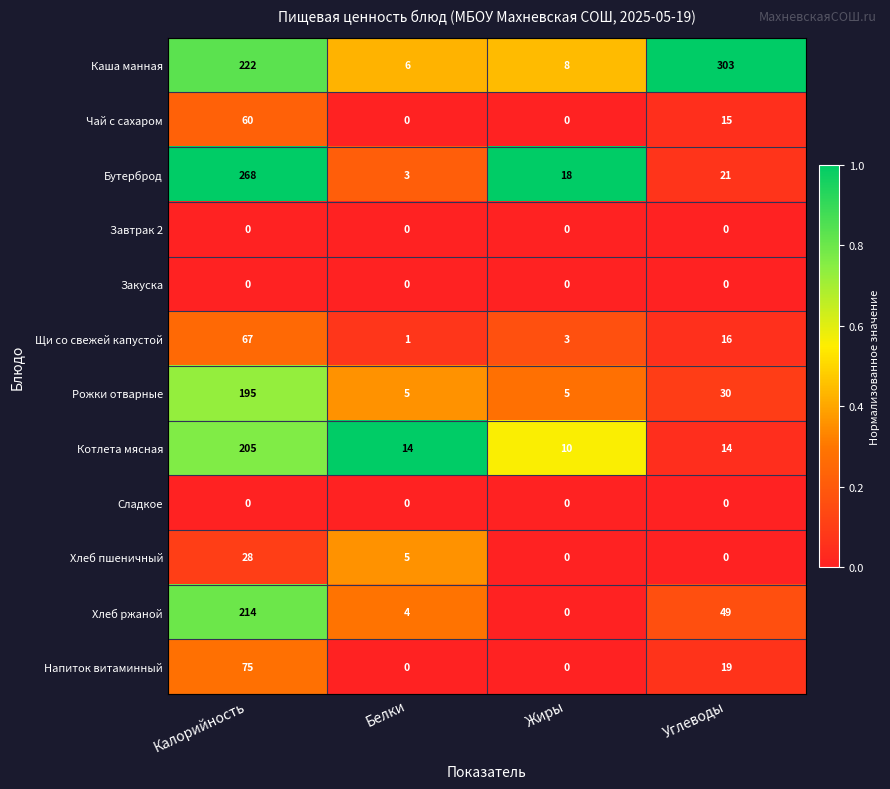

True or false: Чай с сахаром has a value of 82 at Калорийность.

False